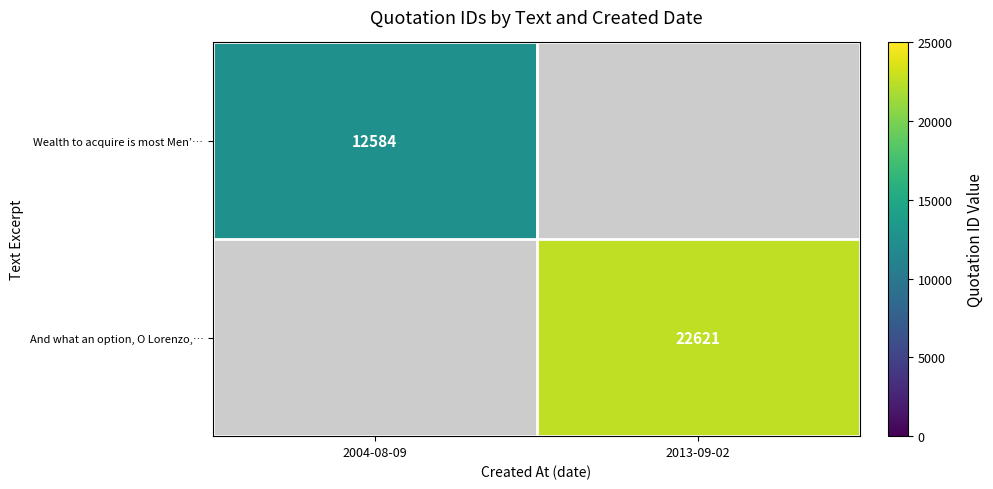

How many data points does each series have?

2